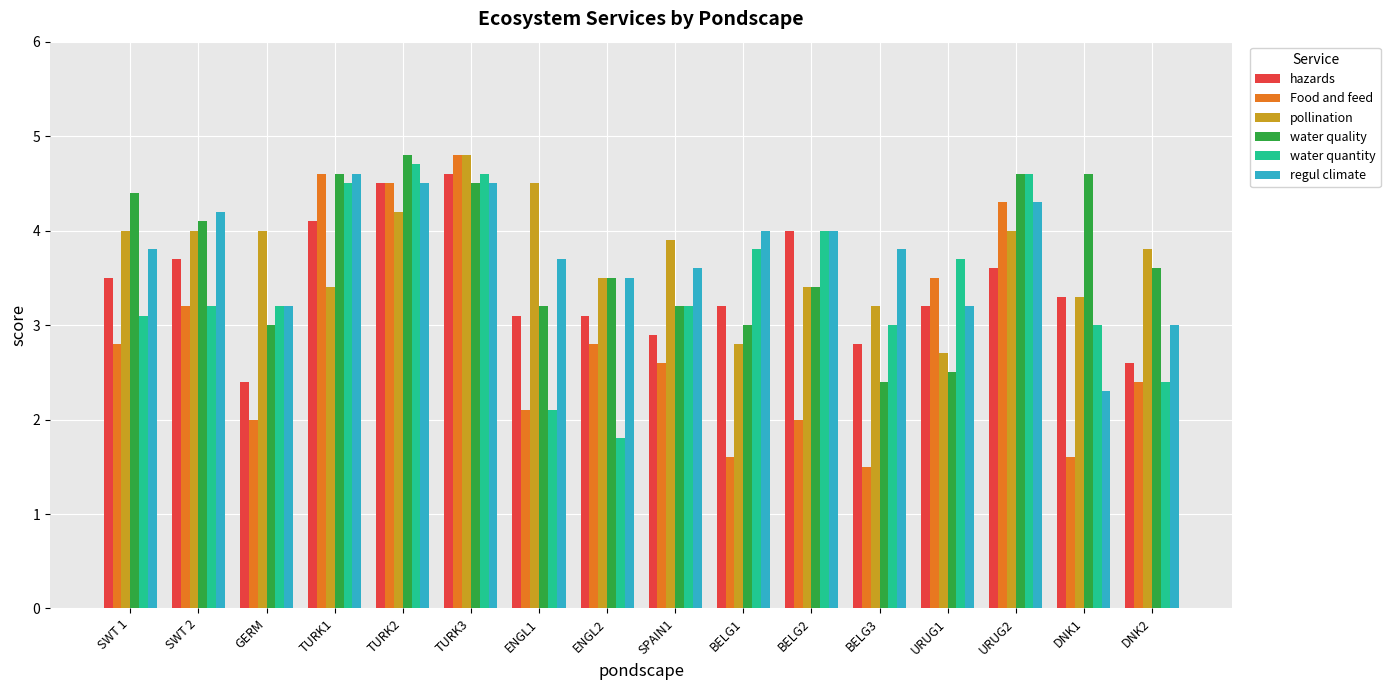

What is the average value of the Food and feed series?

2.9